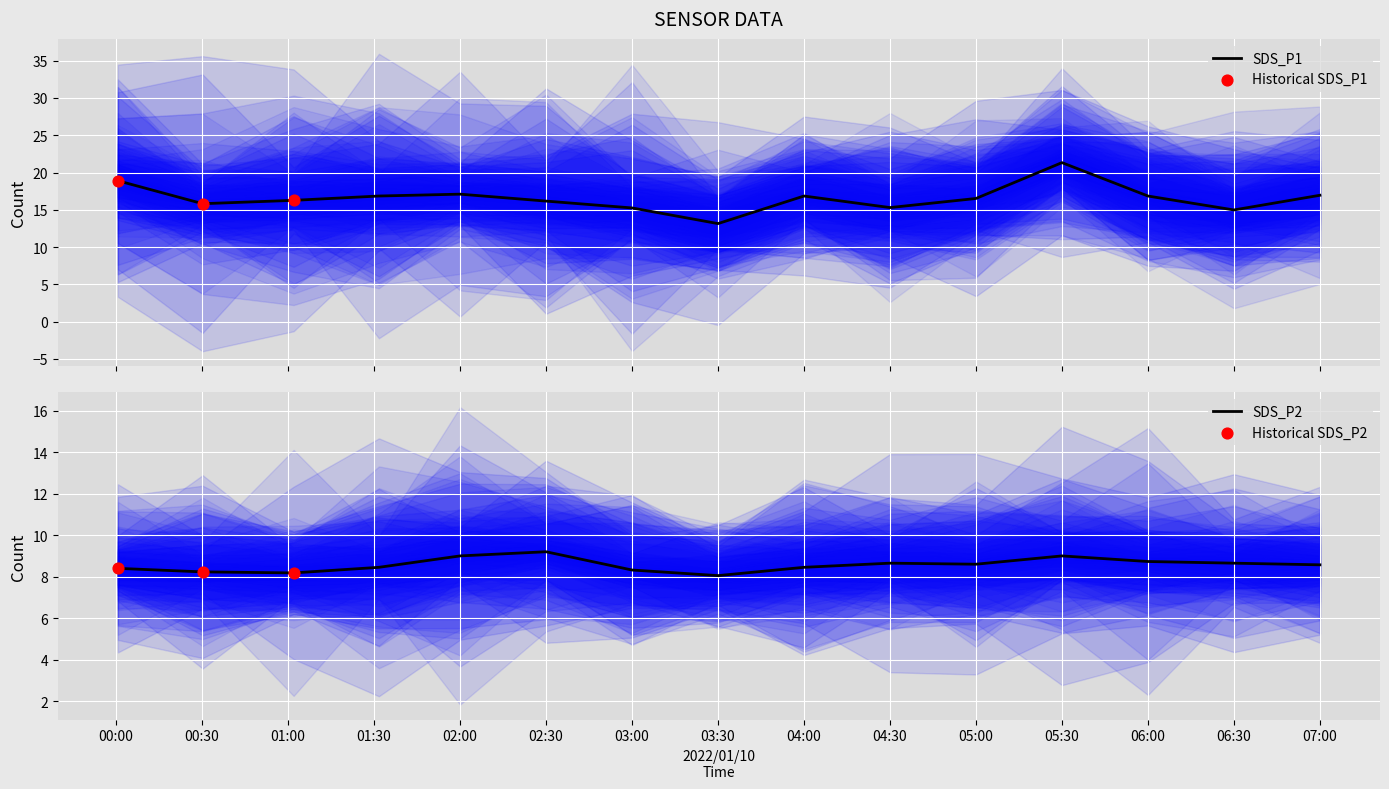

What is the minimum value for SDS_P1?

13.2